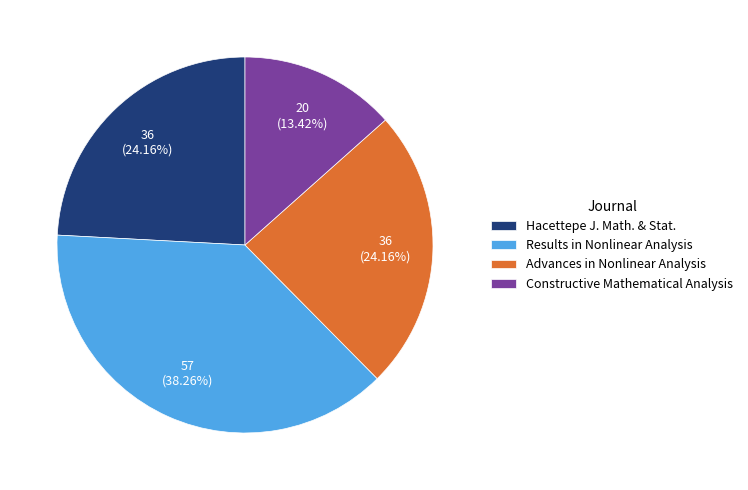

How many slices are in this pie chart?

4